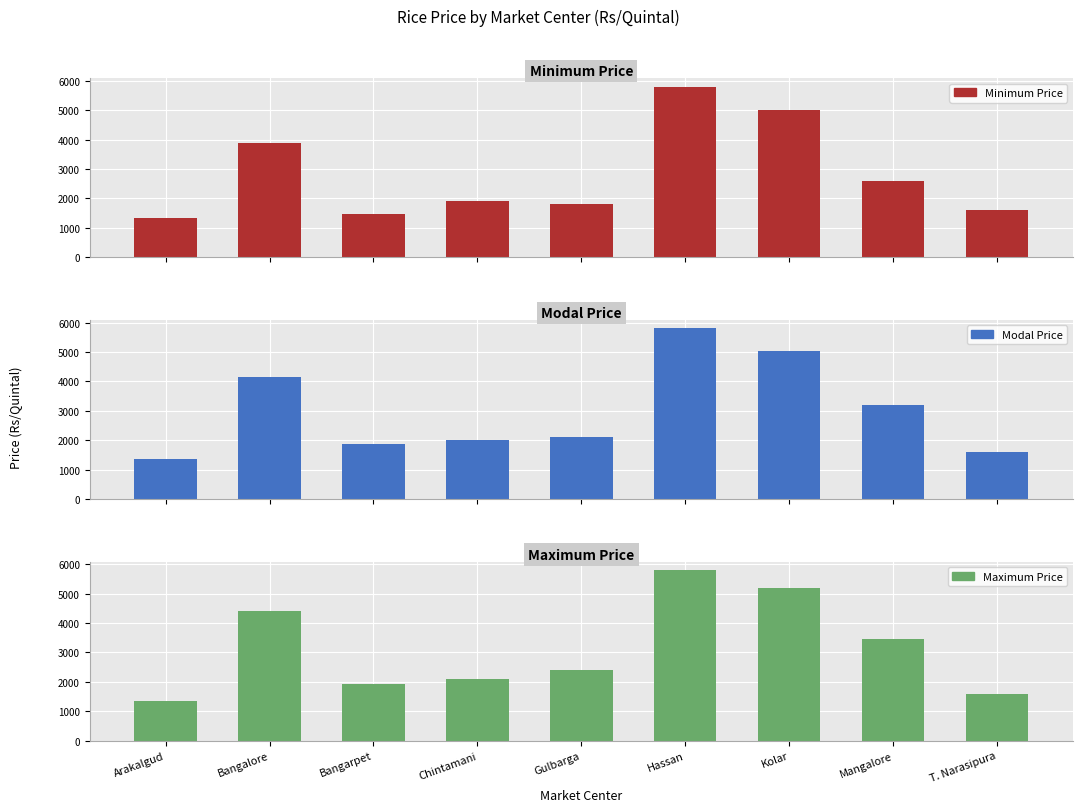

What position from the left is Mangalore?

8